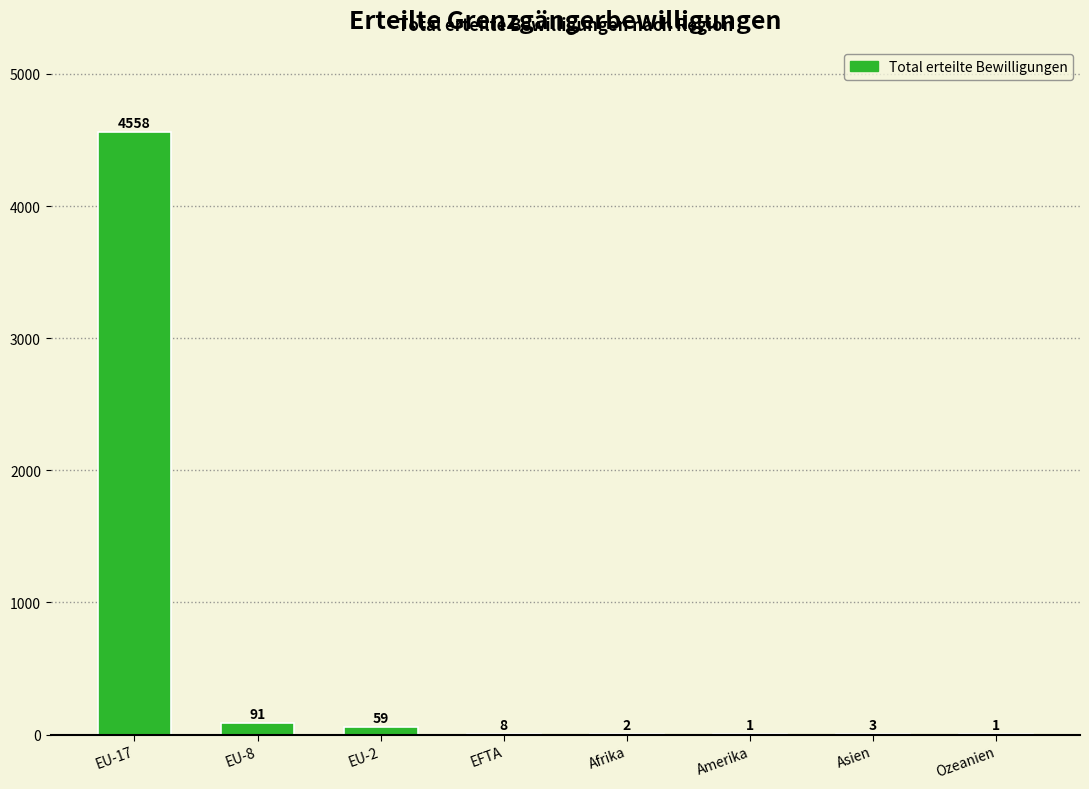

What is the change in value from EU-17 to Amerika?

-4557